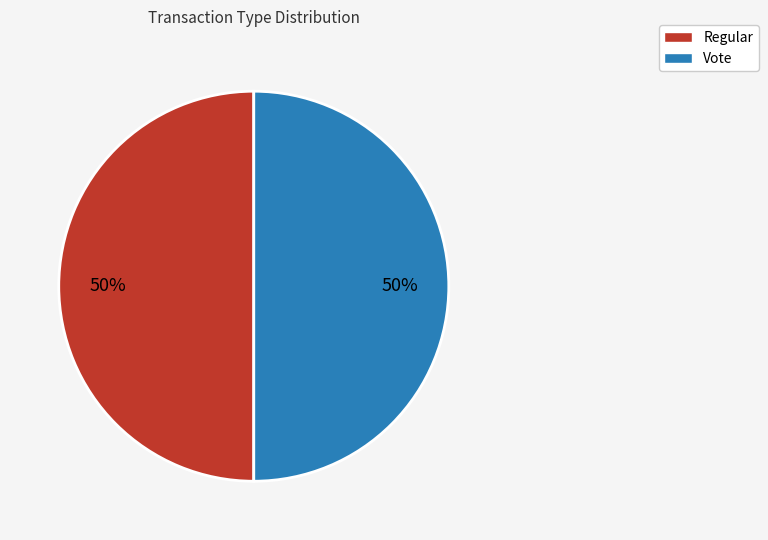

Do Vote and Regular together represent more than half of the pie?

Yes